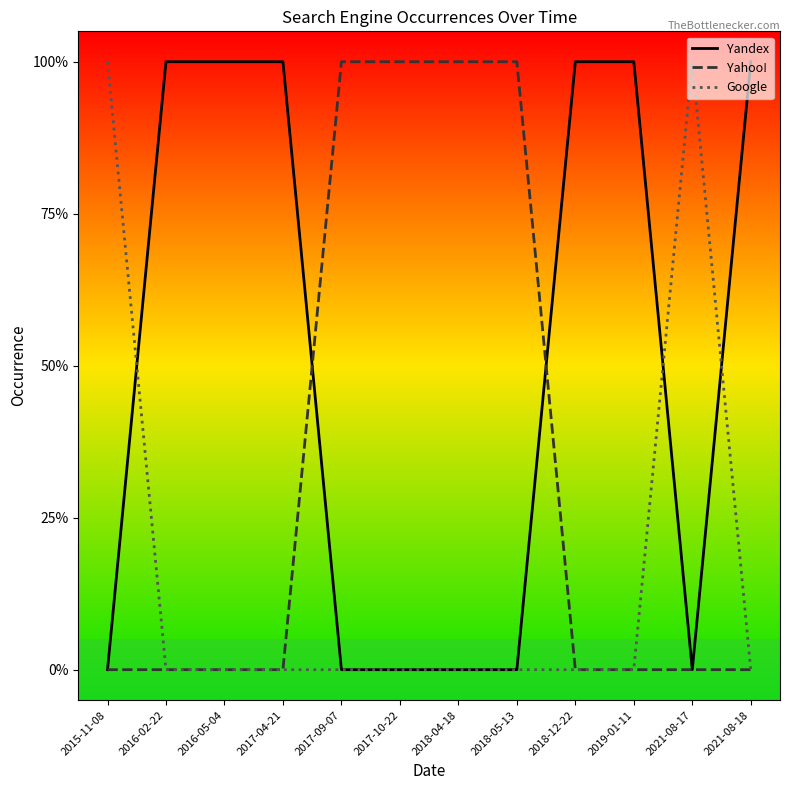

Is this an area chart (filled region under the line)?

No